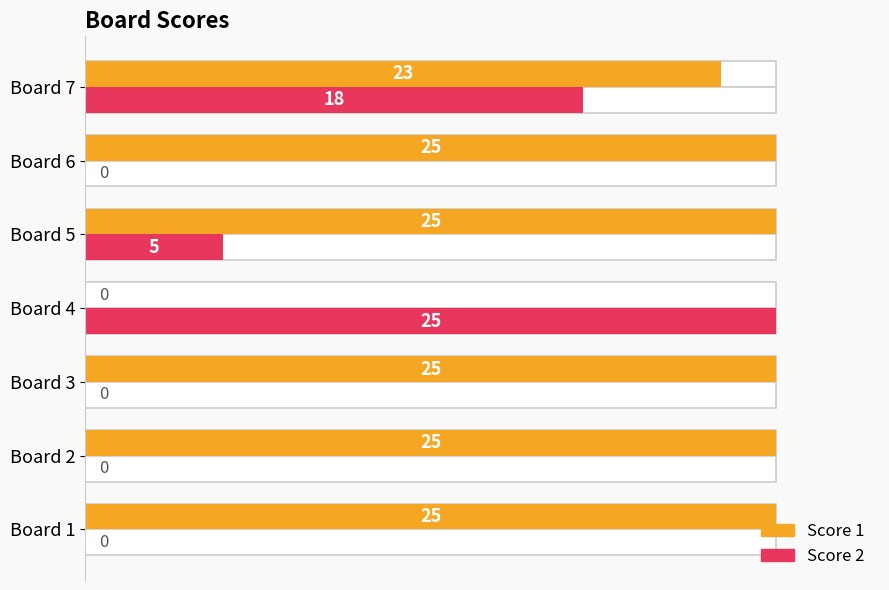

How many categories are shown in the chart?

7